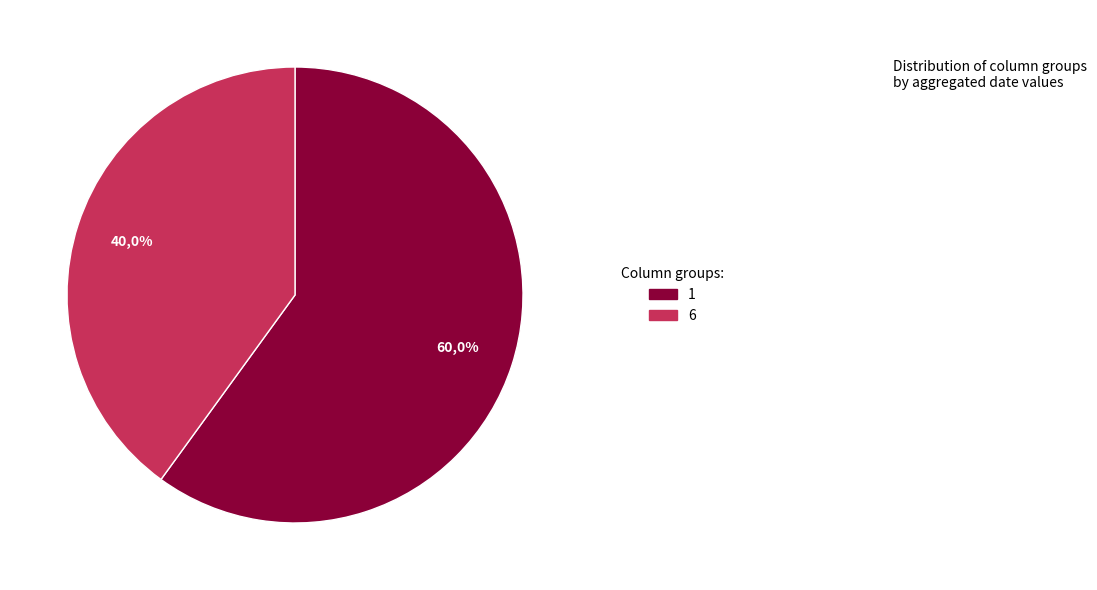

True or false: 6 accounts for 40% of the total.

True